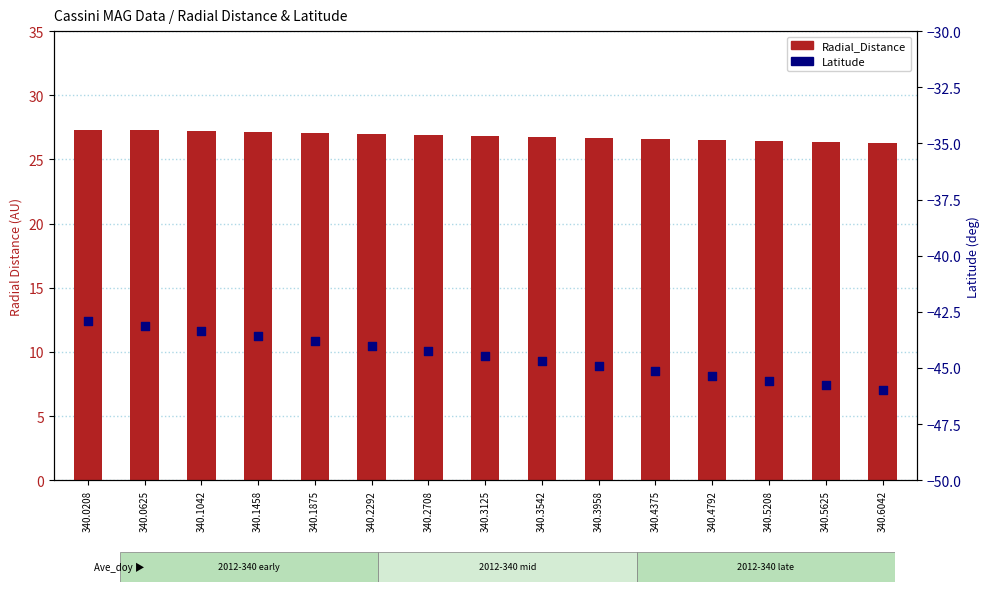

At which category is the sum across all series the highest?

340.0208